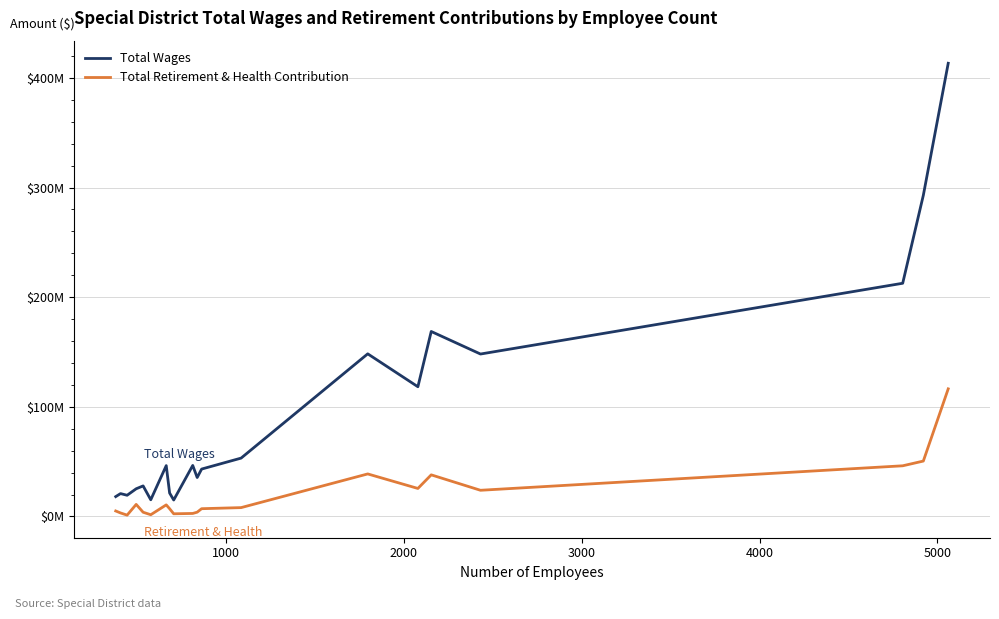

Rank the series by their average value, from highest to lowest.

Total Wages, Total Retirement & Health Contribution